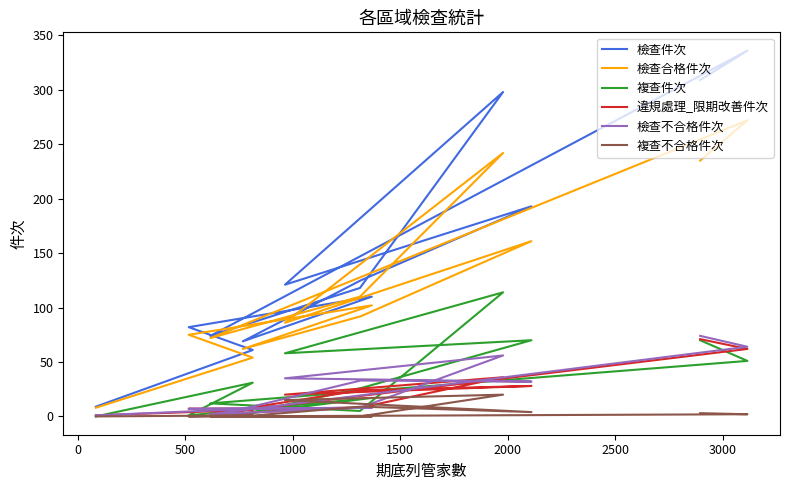

How many data points in 違規處理_限期改善件次 are above 8?

6